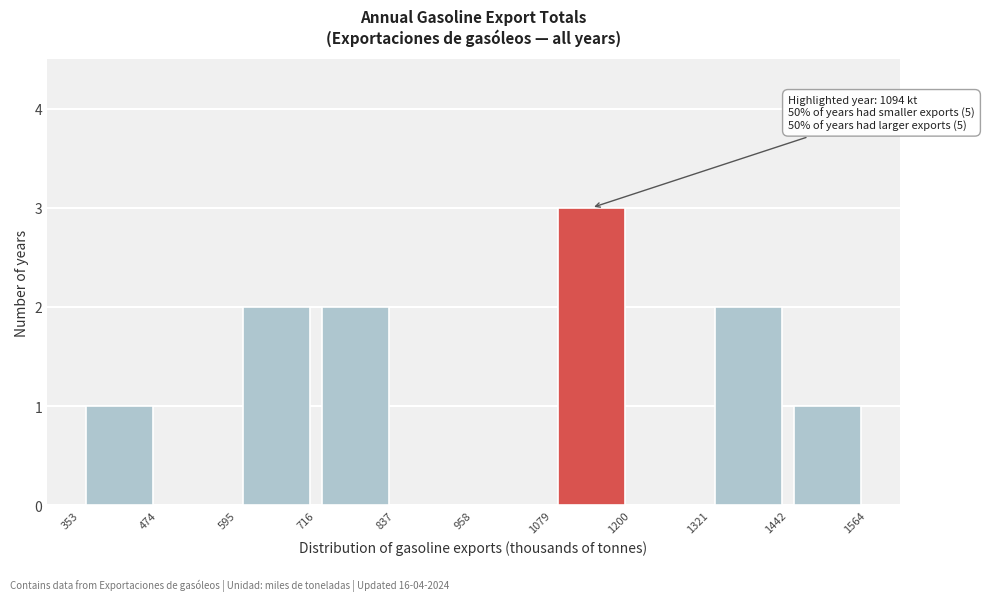

Over which range of the x-axis is the bar tallest?

1079 to 1200